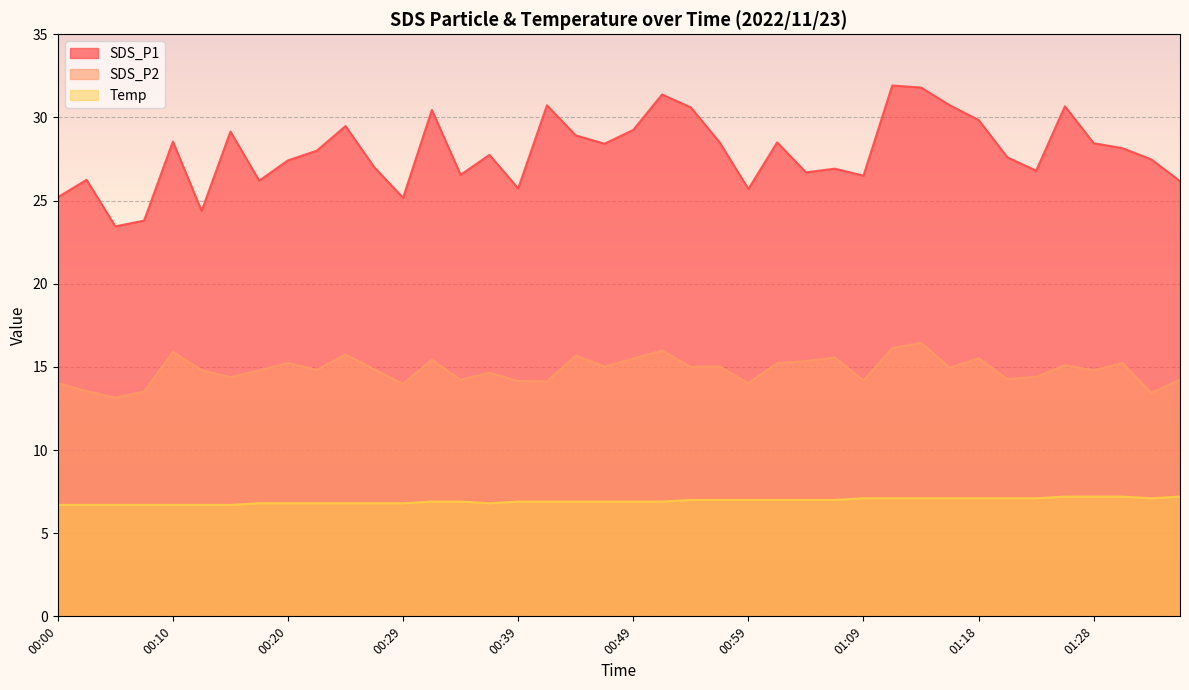

Which category has the highest value across all series?

01:11